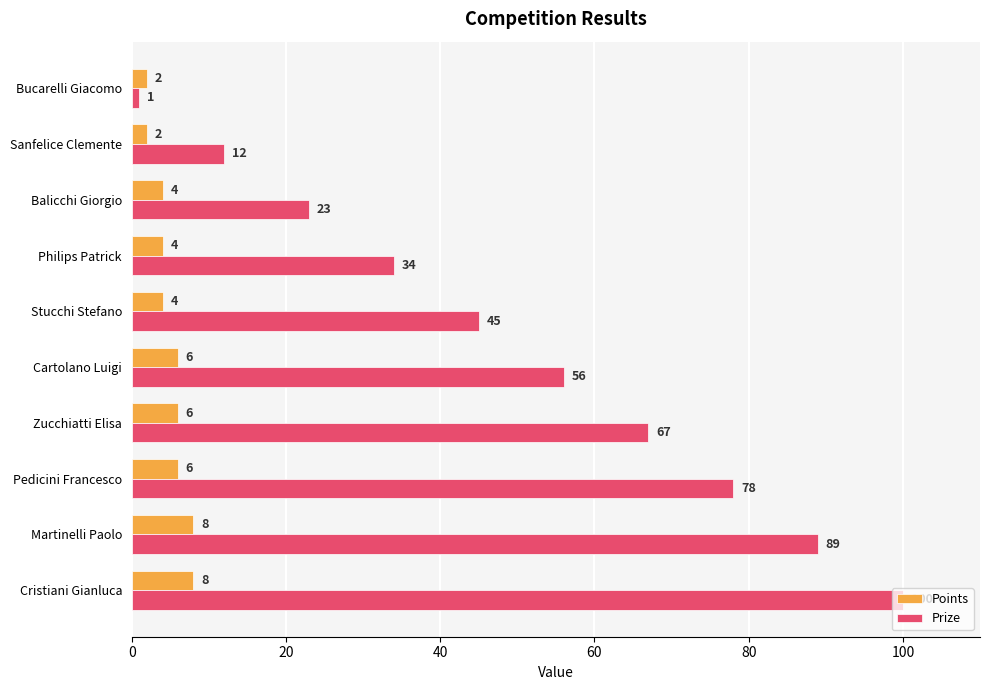

At which category is the sum across all series the highest?

Cristiani Gianluca